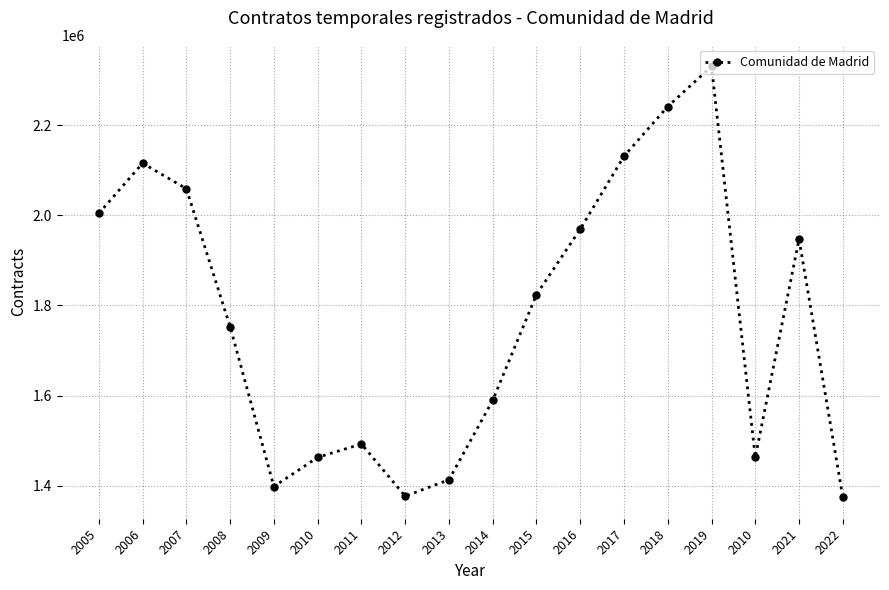

How many categories are shown in the chart?

18